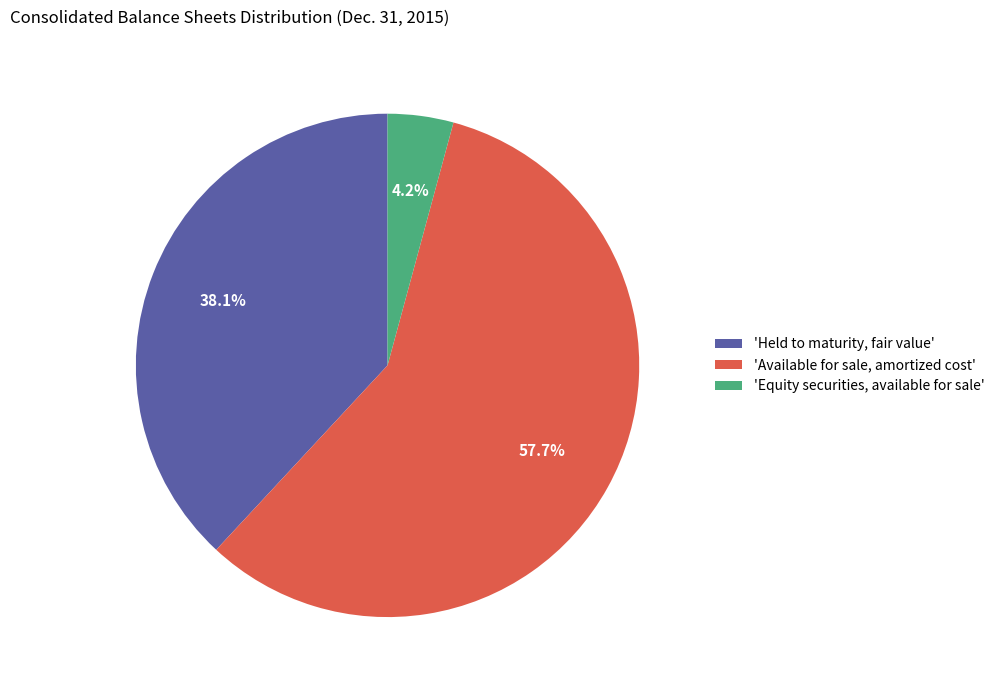

Is the sum of 'Available for sale, amortized cost' and 'Equity securities, available for sale' greater than half?

Yes